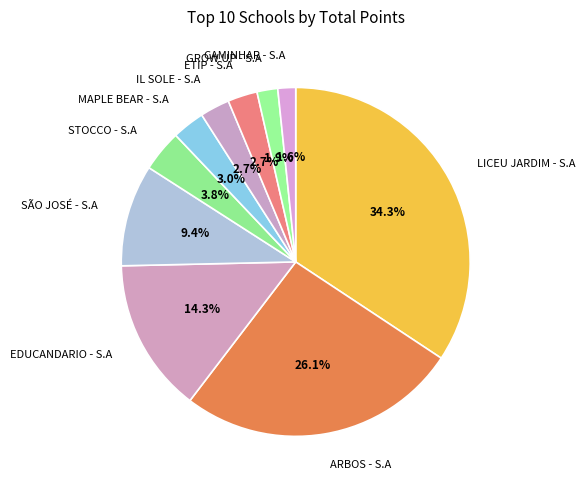

Count the number of slices in the pie.

10